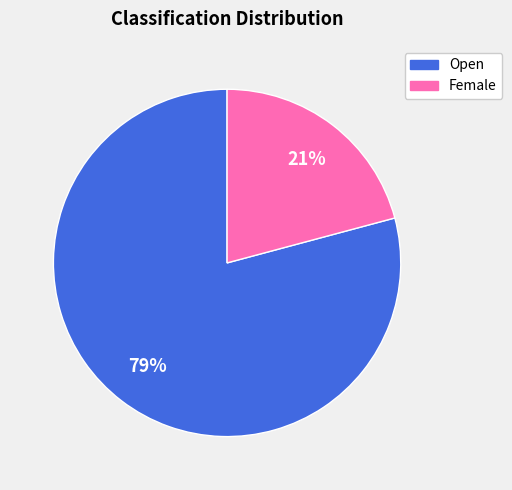

Is there a majority slice in this chart?

Yes